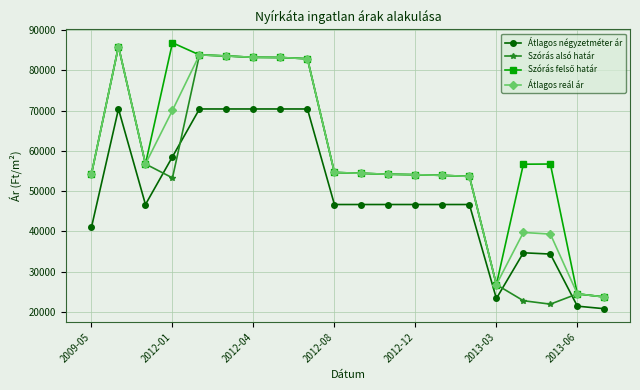

What is the average value of the Átlagos reál ár series?

58122